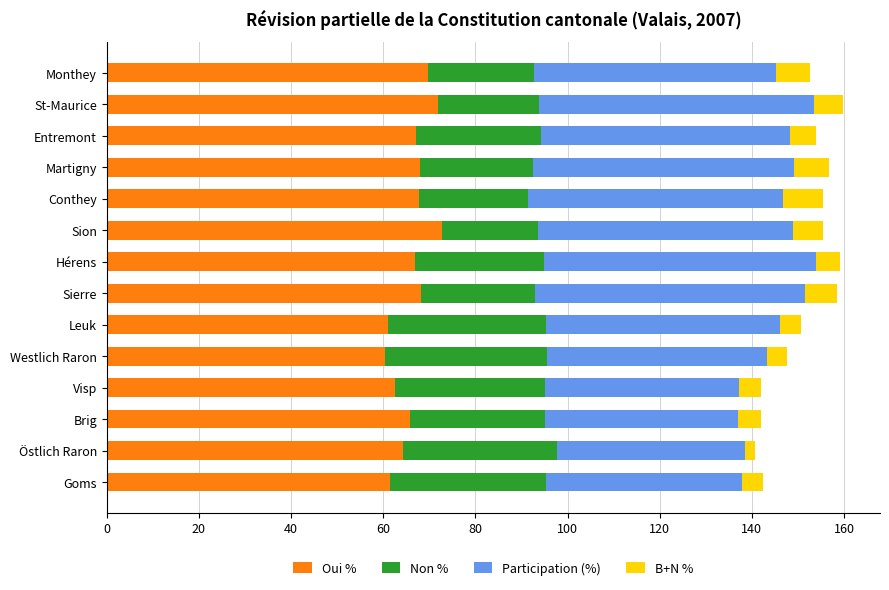

What is the highest value of the Oui % series?

72.7